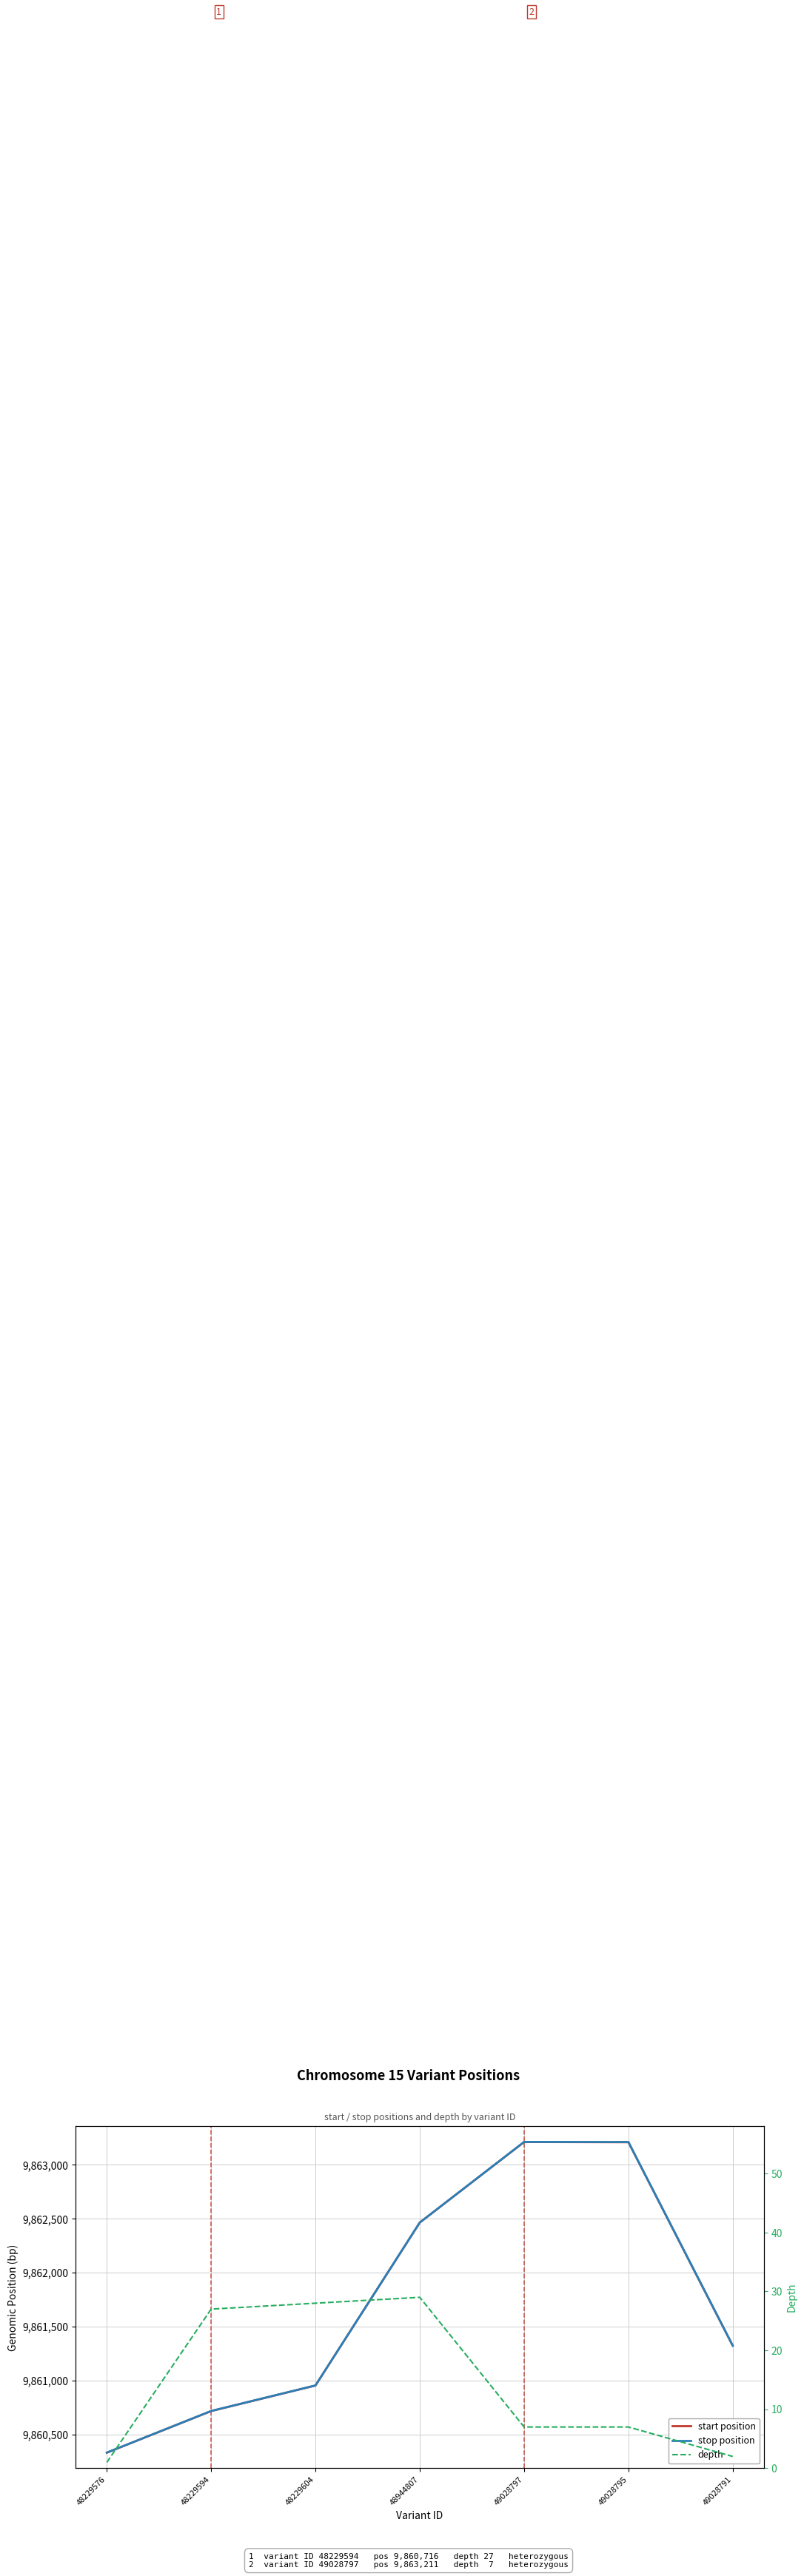

Which has a higher value, 48229604 or 48944807?

48944807